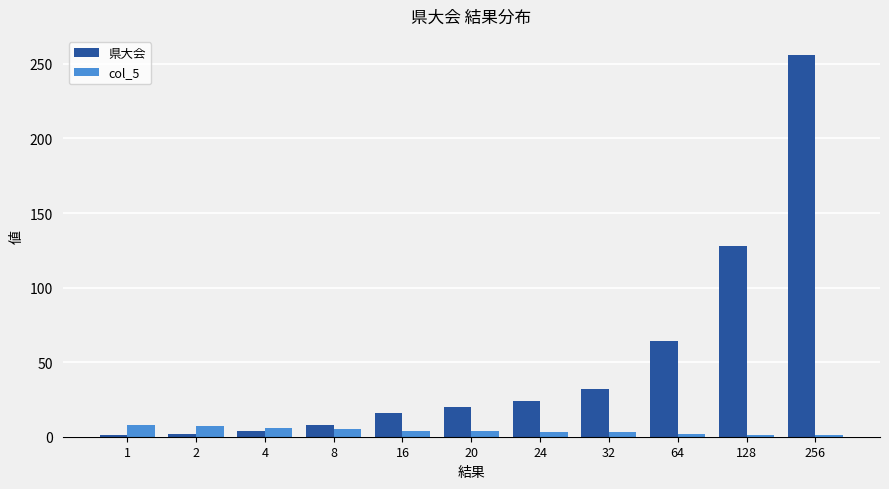

How many bars are there in each group?

2